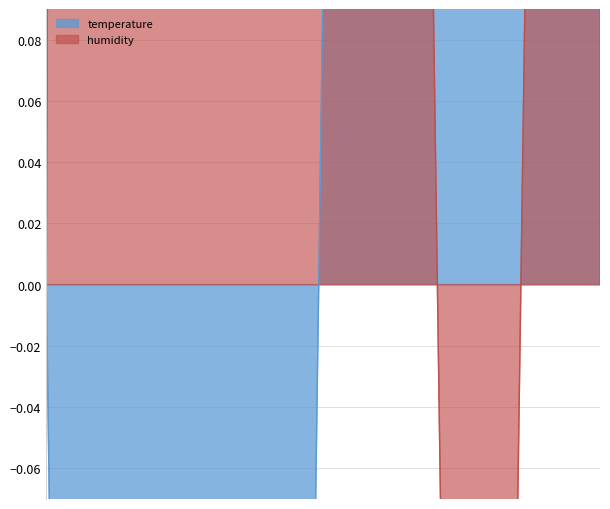

How many categories are shown in the chart?

19